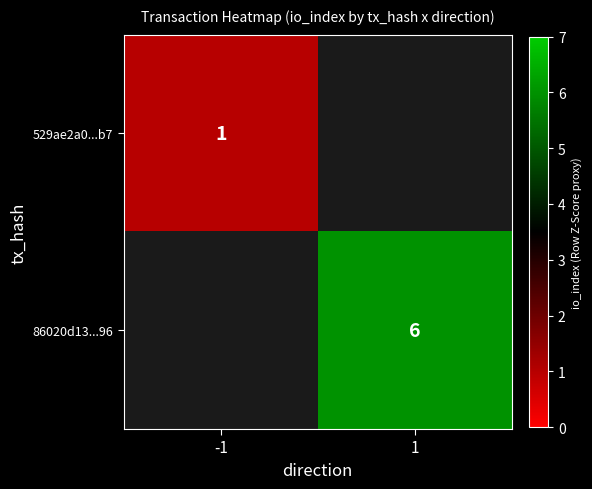

Is the value of 529ae2a0...b7 at -1 greater than the value of 86020d13...96 at 1?

No